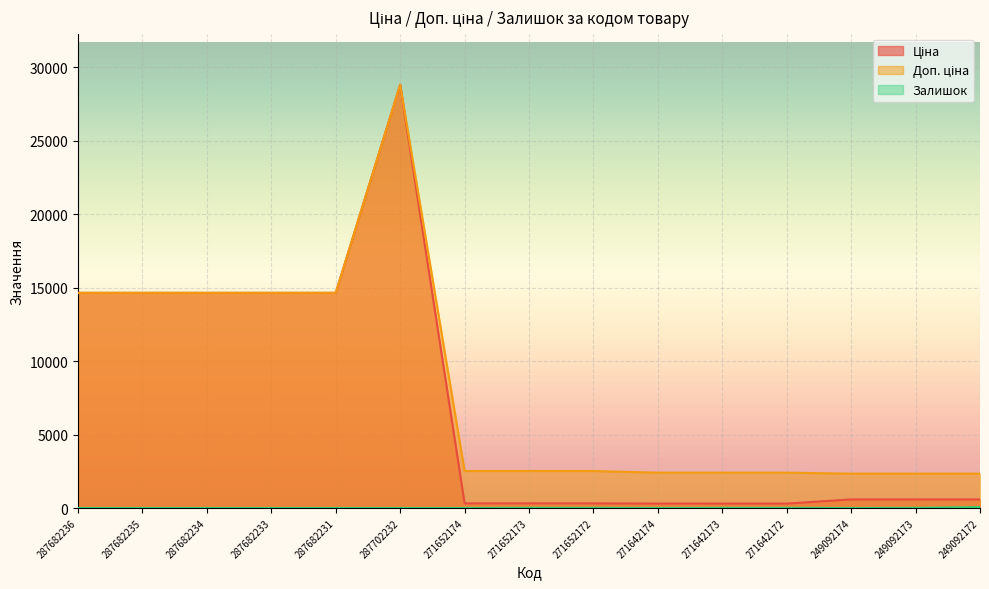

True or false: Залишок has a value of 0.0 at 287682234.

True